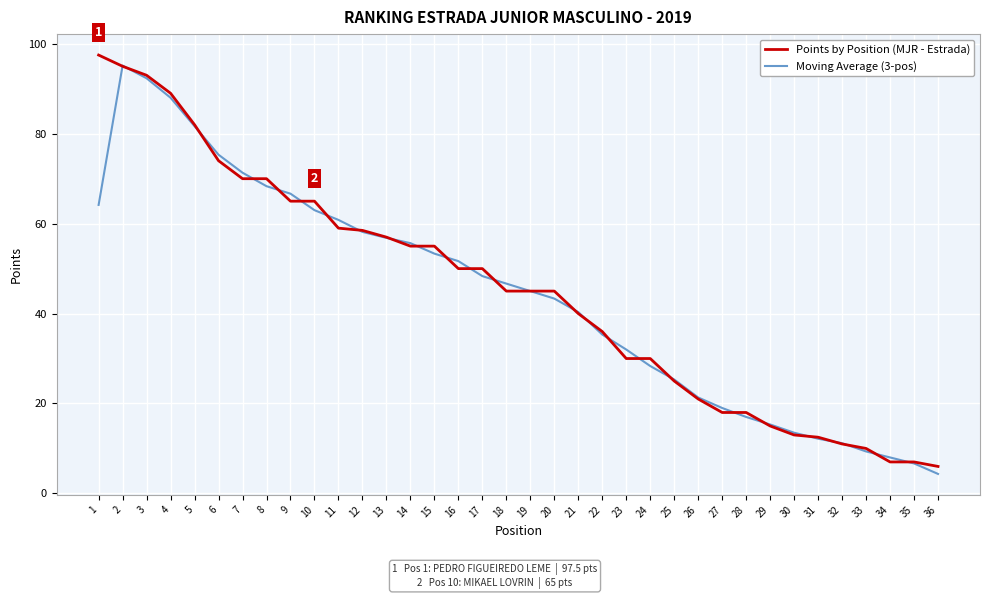

What is the sum of the Moving Average (3-pos) values at 21 and 16?

92.0